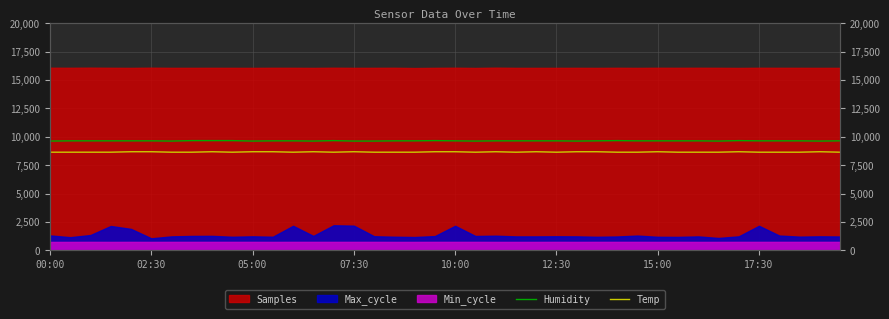

What position from the left is 36?

37